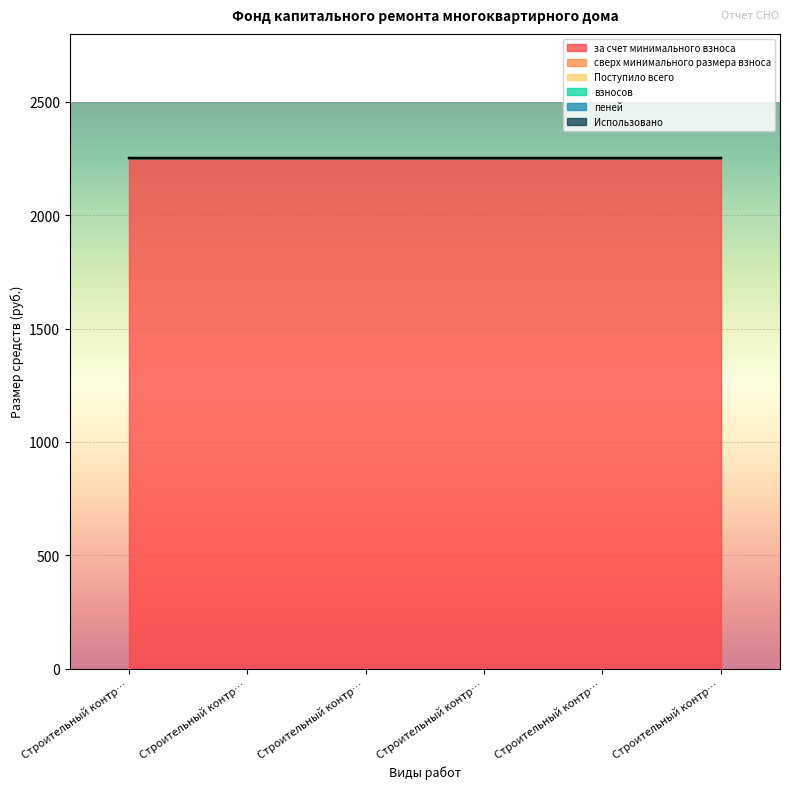

What is the total value across all series at Строительный контроль крыши?

2250.6